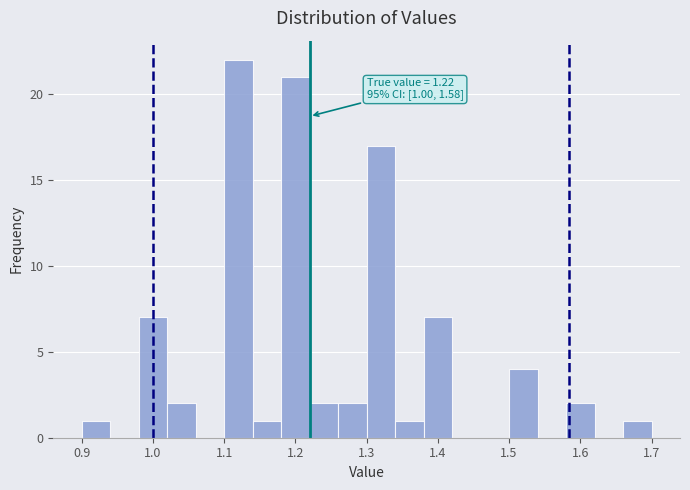

Which range on the x-axis has the tallest bar?

1.10 to 1.14